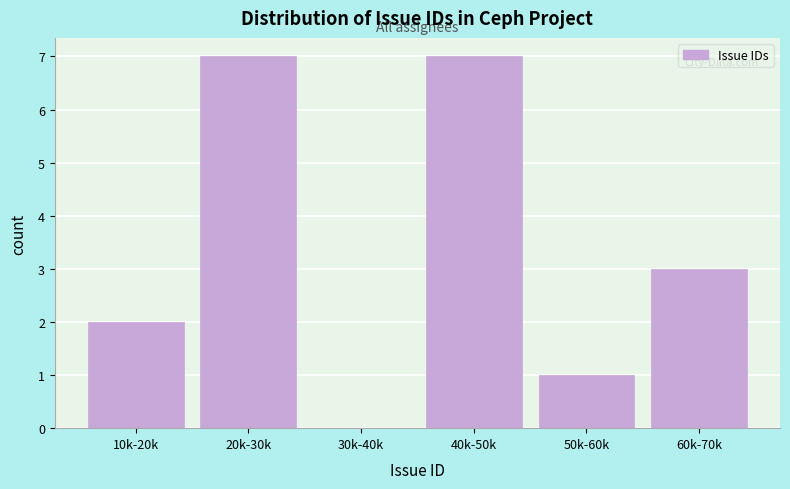

Reading left to right, what are all the values shown in this chart?

10k-20k=2	20k-30k=7	30k-40k=0	40k-50k=7	50k-60k=1	60k-70k=3